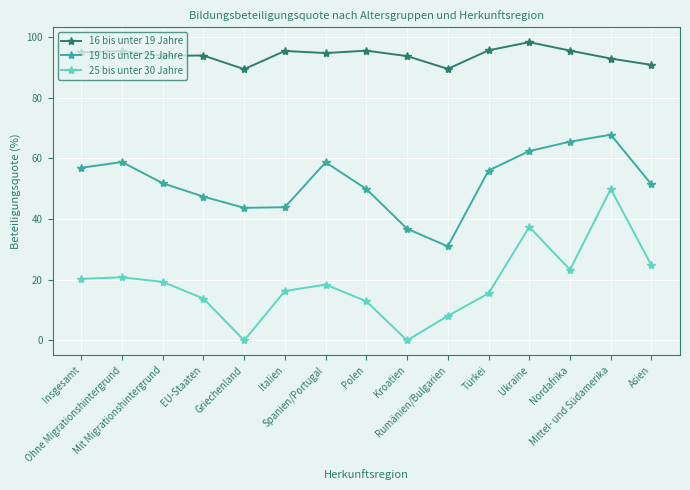

What is the difference between the highest and lowest values at Kroatien?

93.7